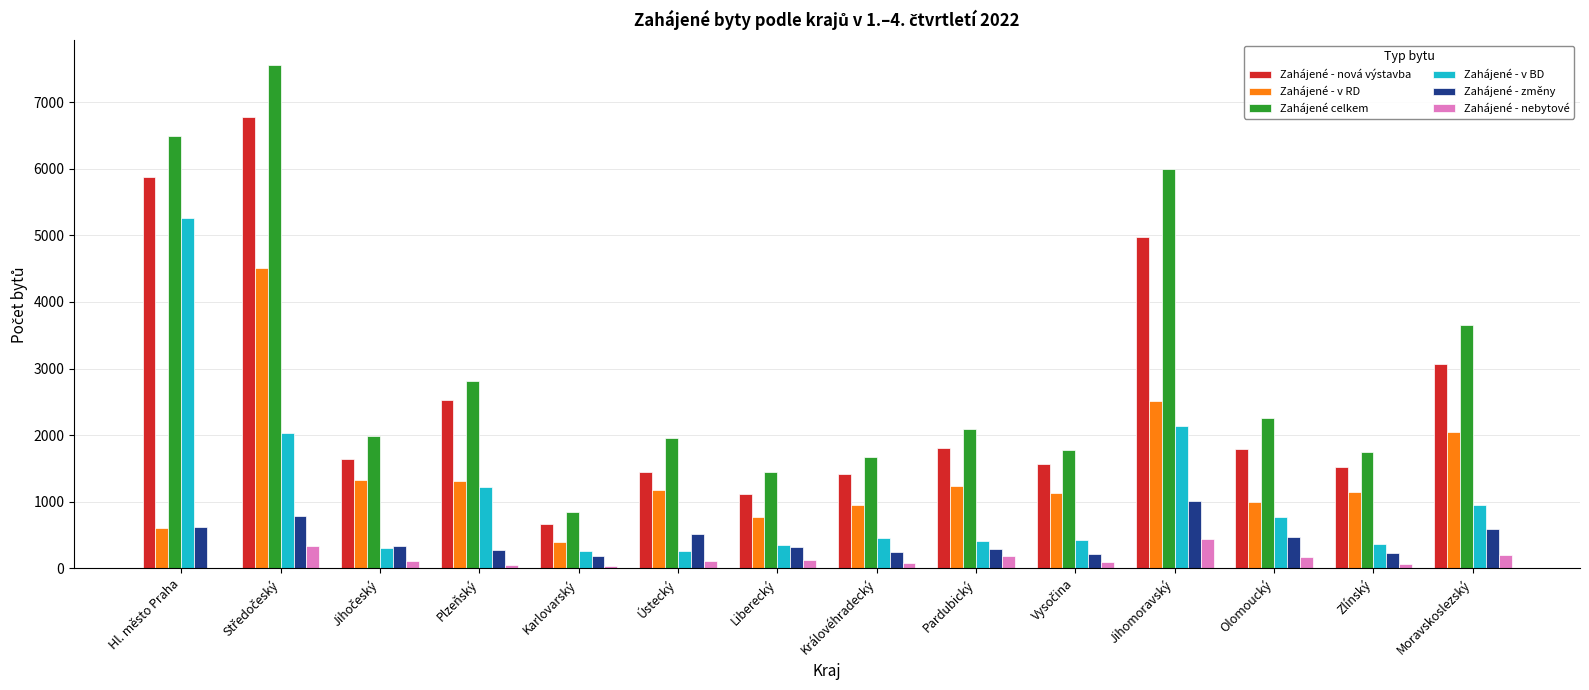

Which series has the largest range (max minus min)?

Zahájené celkem